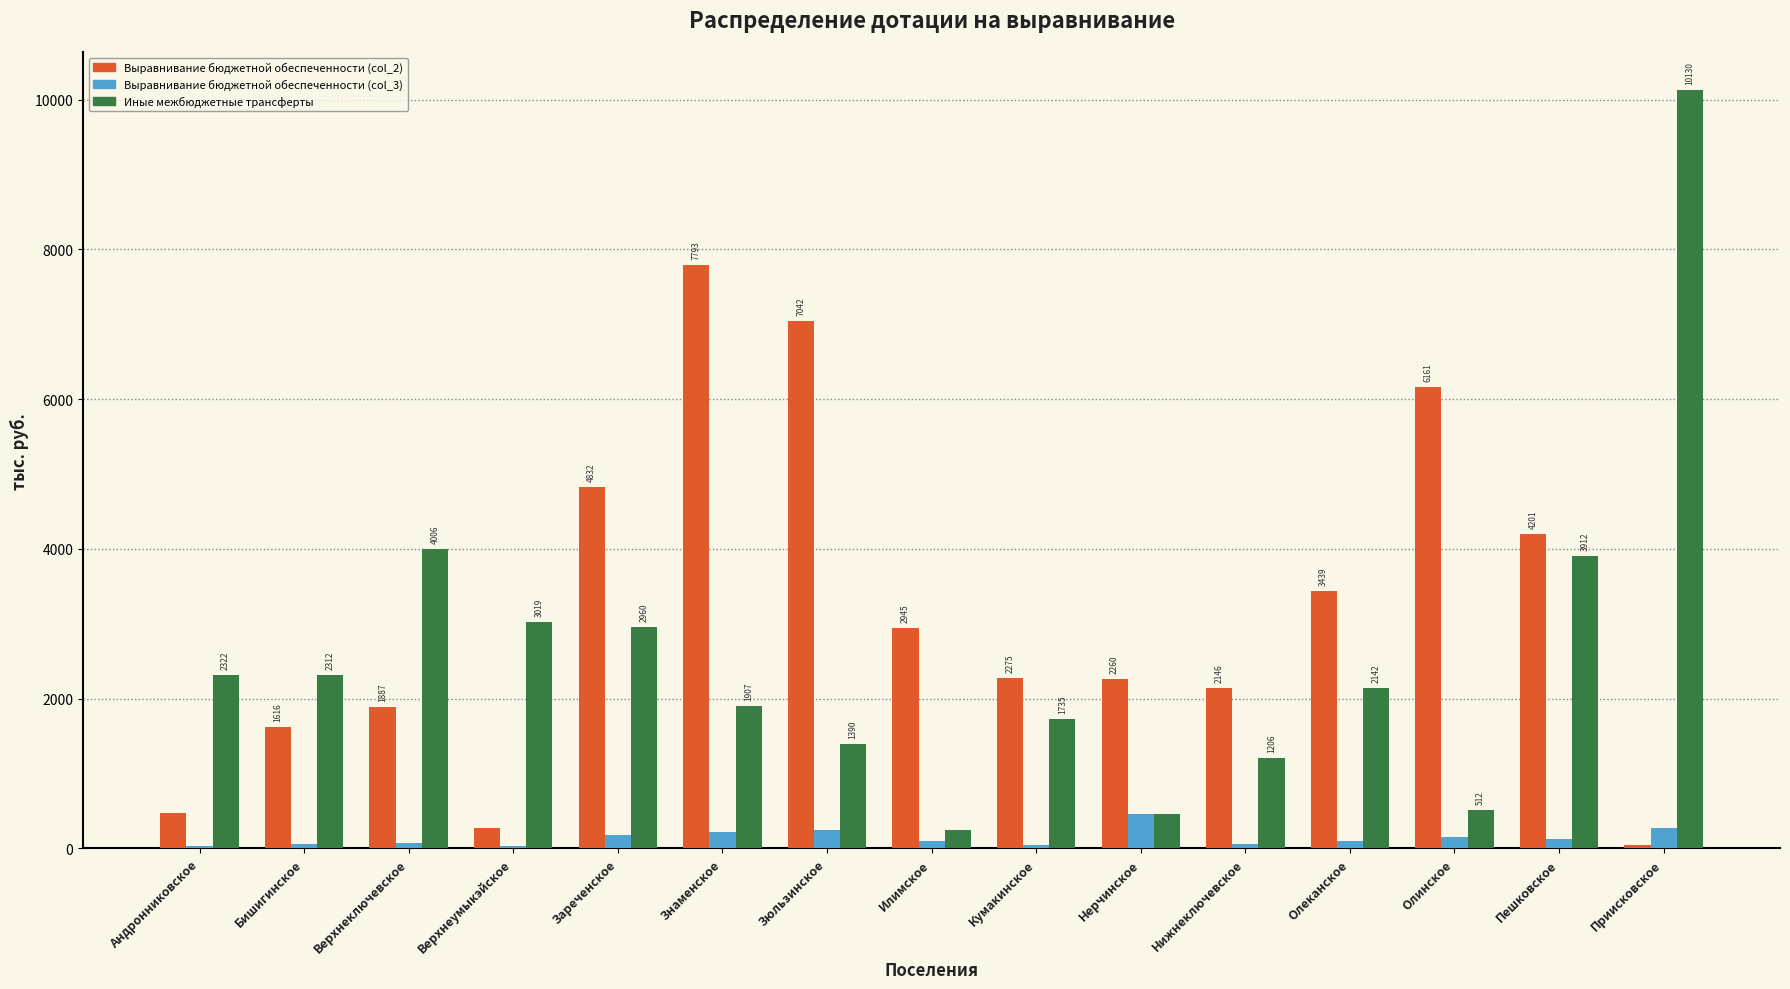

Reading right to left, transcribe all the data shown in this chart.

Выравнивание бюджетной обеспеченности (col_2): Приисковское=43	Пешковское=4201	Олинское=6161	Олеканское=3439	Нижнеключевское=2146	Нерчинское=2260	Кумакинское=2275	Илимское=2945	Зюльзинское=7042	Знаменское=7793	Зареченское=4832	Верхнеумыкэйское=276	Верхнеключевское=1887	Бишигинское=1616	Андронниковское=479
Выравнивание бюджетной обеспеченности (col_3): Приисковское=273	Пешковское=127	Олинское=150	Олеканское=105	Нижнеключевское=60	Нерчинское=466	Кумакинское=53	Илимское=97	Зюльзинское=245	Знаменское=218	Зареченское=178	Верхнеумыкэйское=29	Верхнеключевское=68	Бишигинское=57	Андронниковское=30
Иные межбюджетные трансферты: Приисковское=10130	Пешковское=3912	Олинское=512	Олеканское=2142	Нижнеключевское=1206	Нерчинское=466	Кумакинское=1735	Илимское=246	Зюльзинское=1390	Знаменское=1907	Зареченское=2960	Верхнеумыкэйское=3019	Верхнеключевское=4006	Бишигинское=2312	Андронниковское=2322